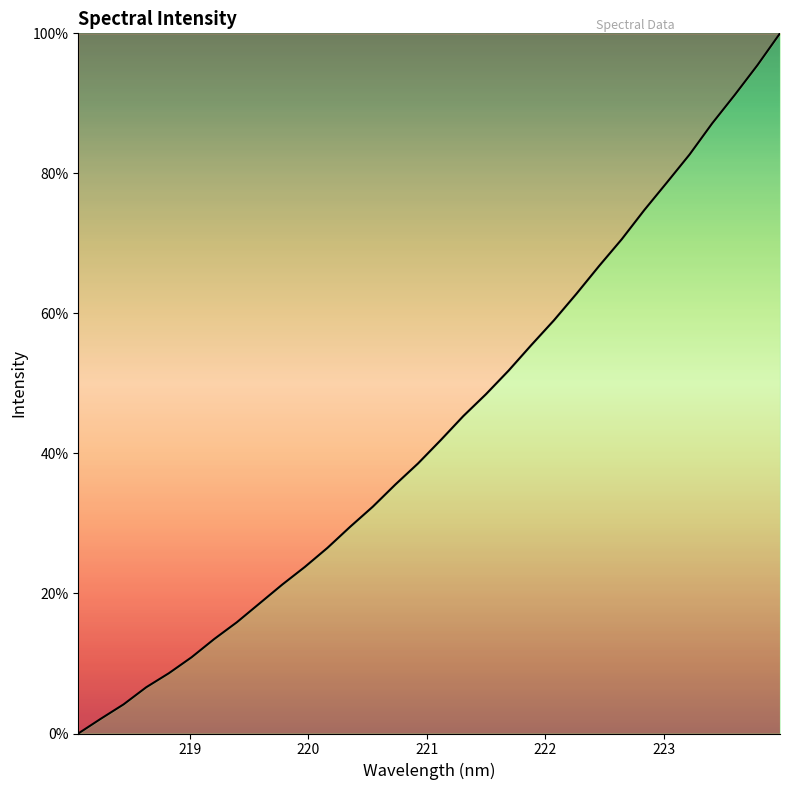

What is the difference between the maximum and minimum values?

100.0